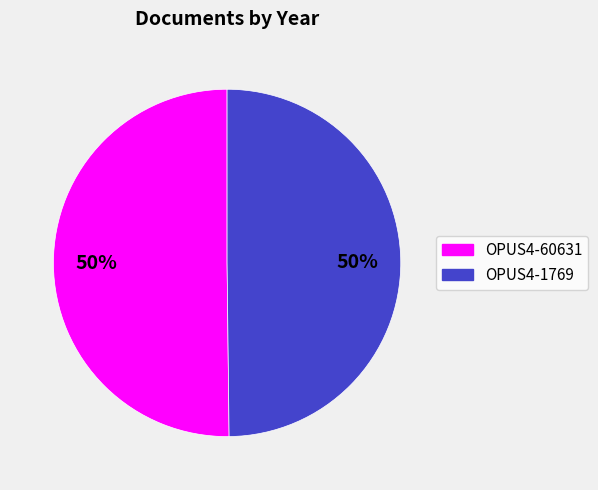

Combined, do OPUS4-60631 and OPUS4-1769 account for over 50%?

Yes